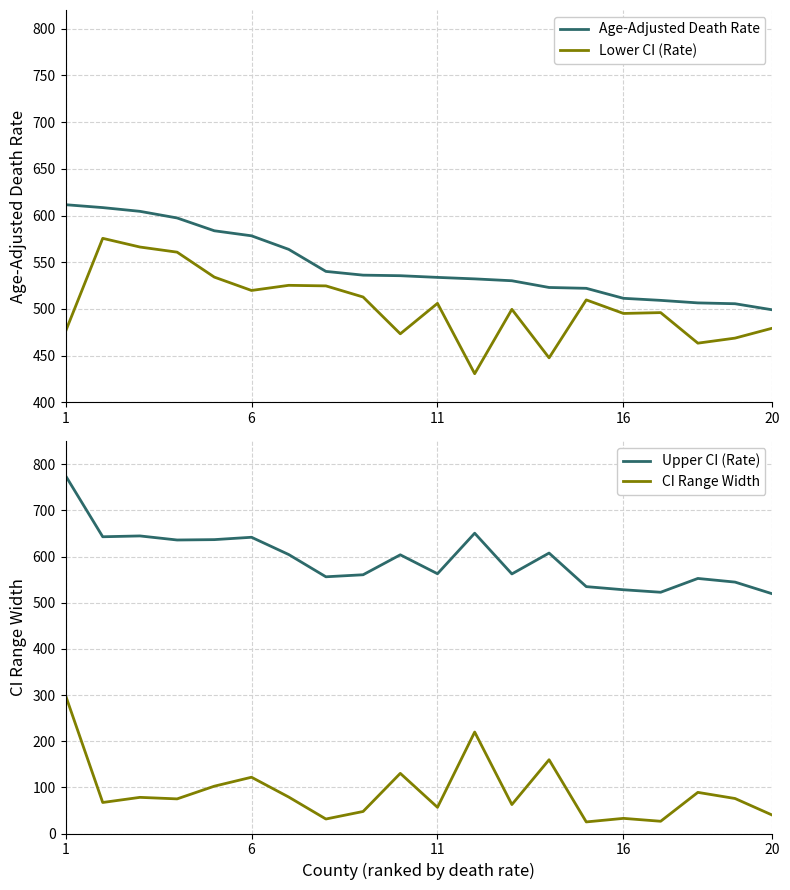

True or false: Upper CI (Rate) and Age-Adjusted Death Rate cross at least once.

False